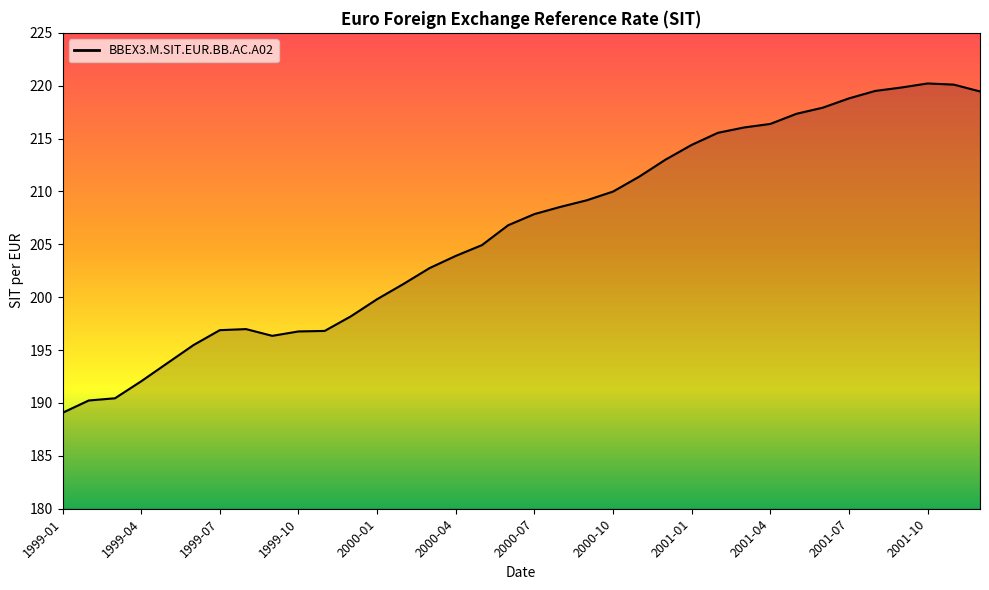

What is the difference between the maximum and minimum values?

31.1